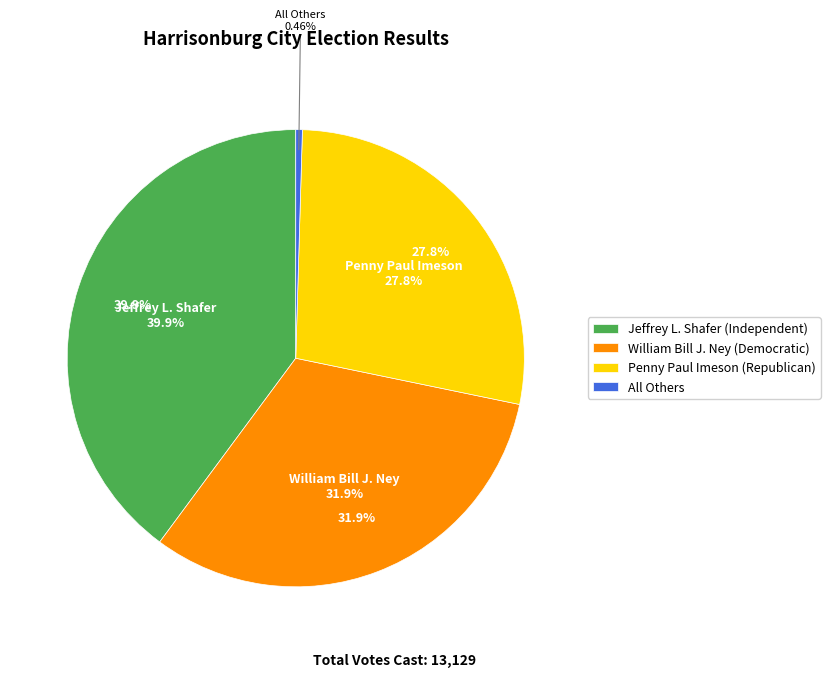

To the nearest percent, what percentage of the pie is Penny Paul Imeson (Republican)?

28%